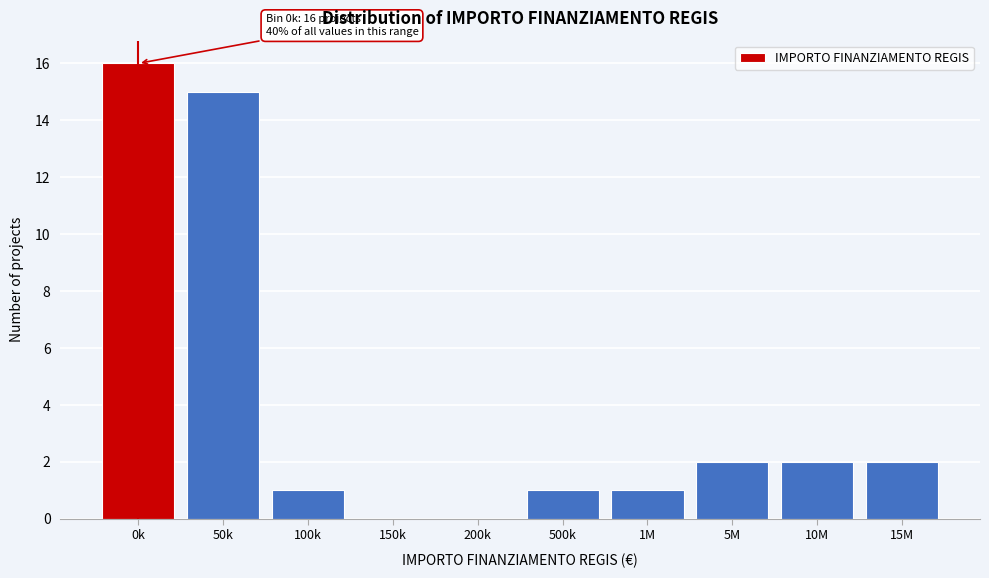

Reading left to right, what are all the values shown in this chart?

0k=16	50k=15	100k=1	150k=0	200k=0	500k=1	1M=1	5M=2	10M=2	15M=2